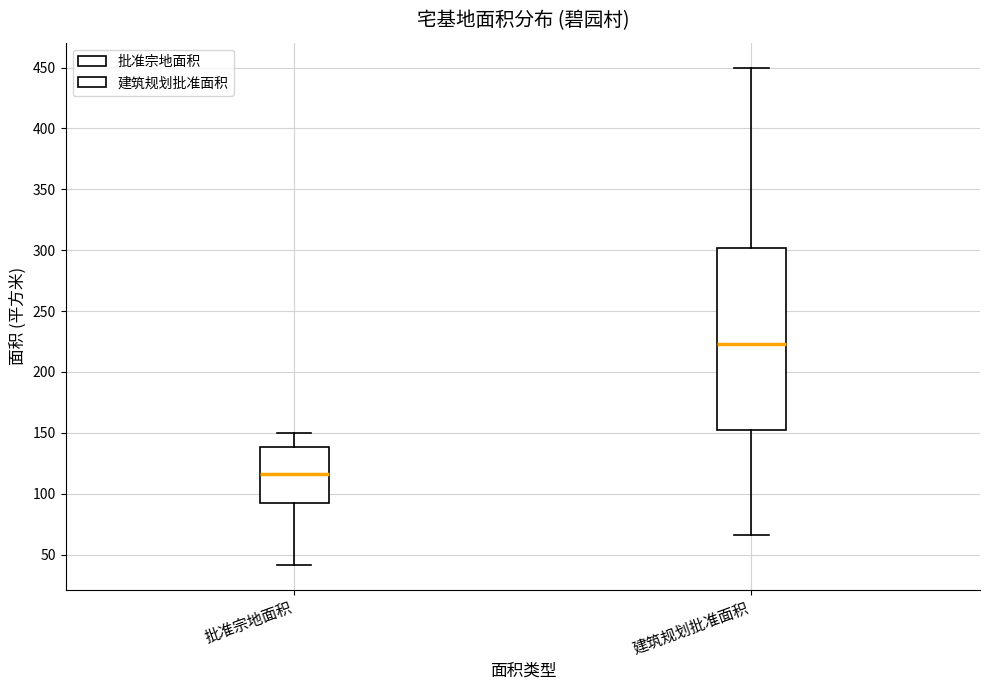

Which box has the lowest median line?

批准宗地面积